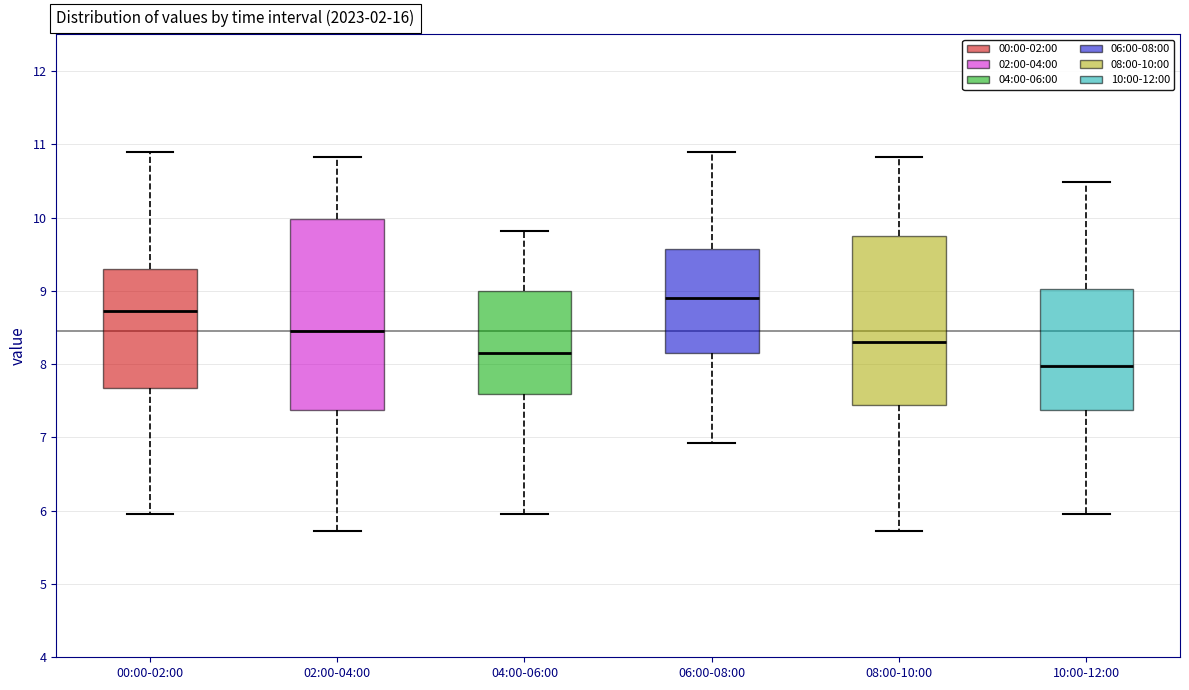

Reading left to right, transcribe this box plot: for each box, give where its median line is, the range the box spans, and where its two whiskers end, as read against the y-axis. The values are not printed on the chart, so give them approximately, as read against the axis.

00:00-02:00: median 8.7, box 7.7 to 9.3, whiskers 6.0 to 10.9
02:00-04:00: median 8.5, box 7.4 to 10.0, whiskers 5.7 to 10.8
04:00-06:00: median 8.2, box 7.6 to 9.0, whiskers 6.0 to 9.8
06:00-08:00: median 8.9, box 8.2 to 9.6, whiskers 6.9 to 10.9
08:00-10:00: median 8.3, box 7.4 to 9.7, whiskers 5.7 to 10.8
10:00-12:00: median 8.0, box 7.4 to 9.0, whiskers 6.0 to 10.5